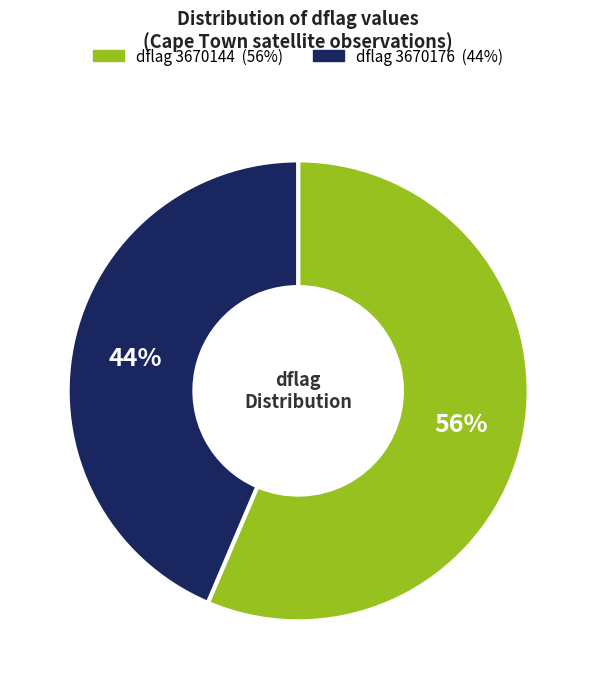

Is there any slice that represents more than half of the pie?

Yes